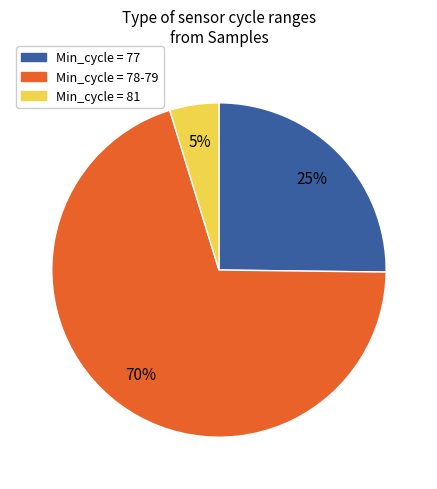

What percentage is the Min_cycle = 77 slice, to the nearest percent?

25%